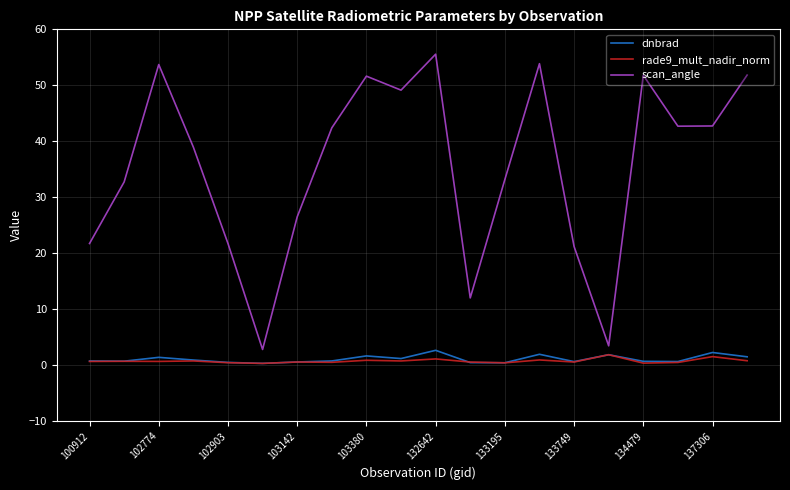

What is the average value of the dnbrad series?

1.1